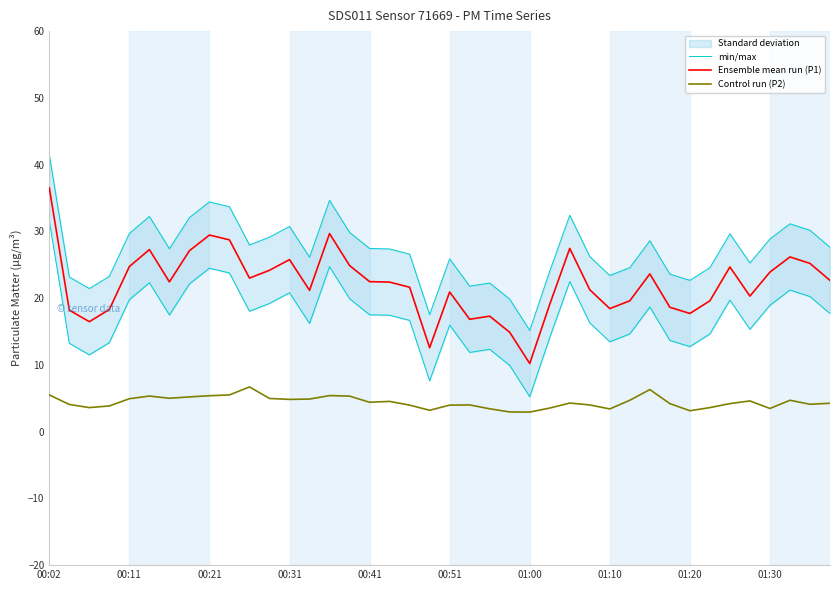

True or false: Control run (P2) and min/max cross at least once.

False